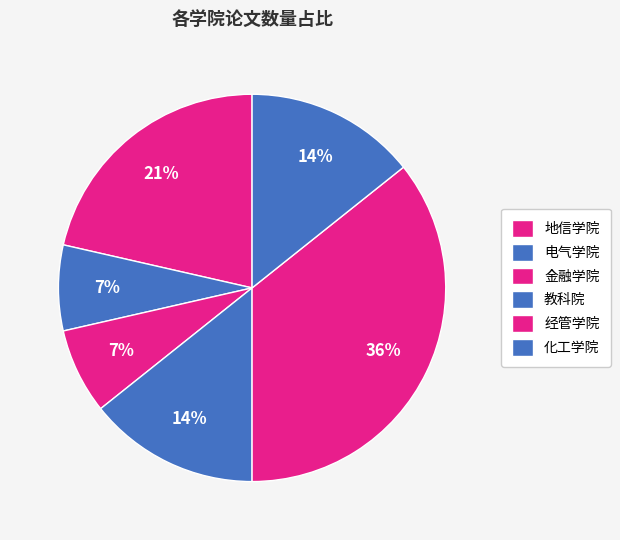

How many slices are in this pie chart?

6